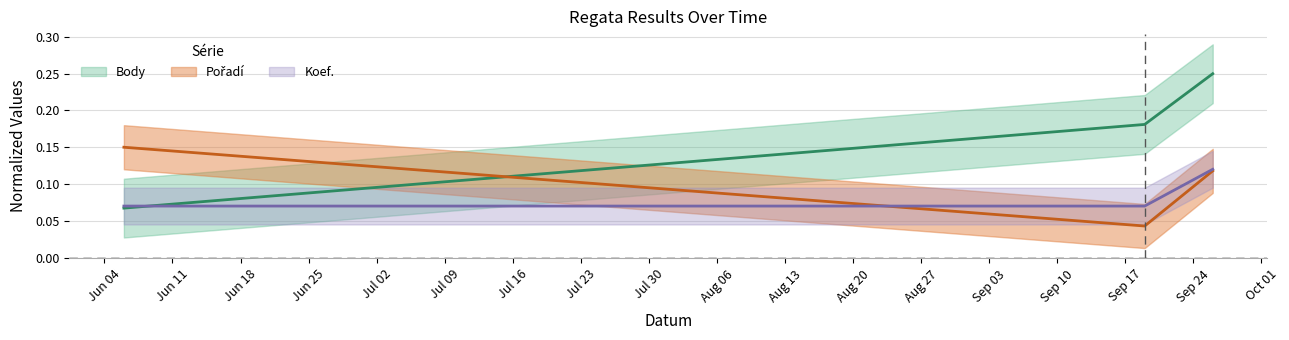

True or false: Koef. has a value of 0.2 at 2020-09-26.

False